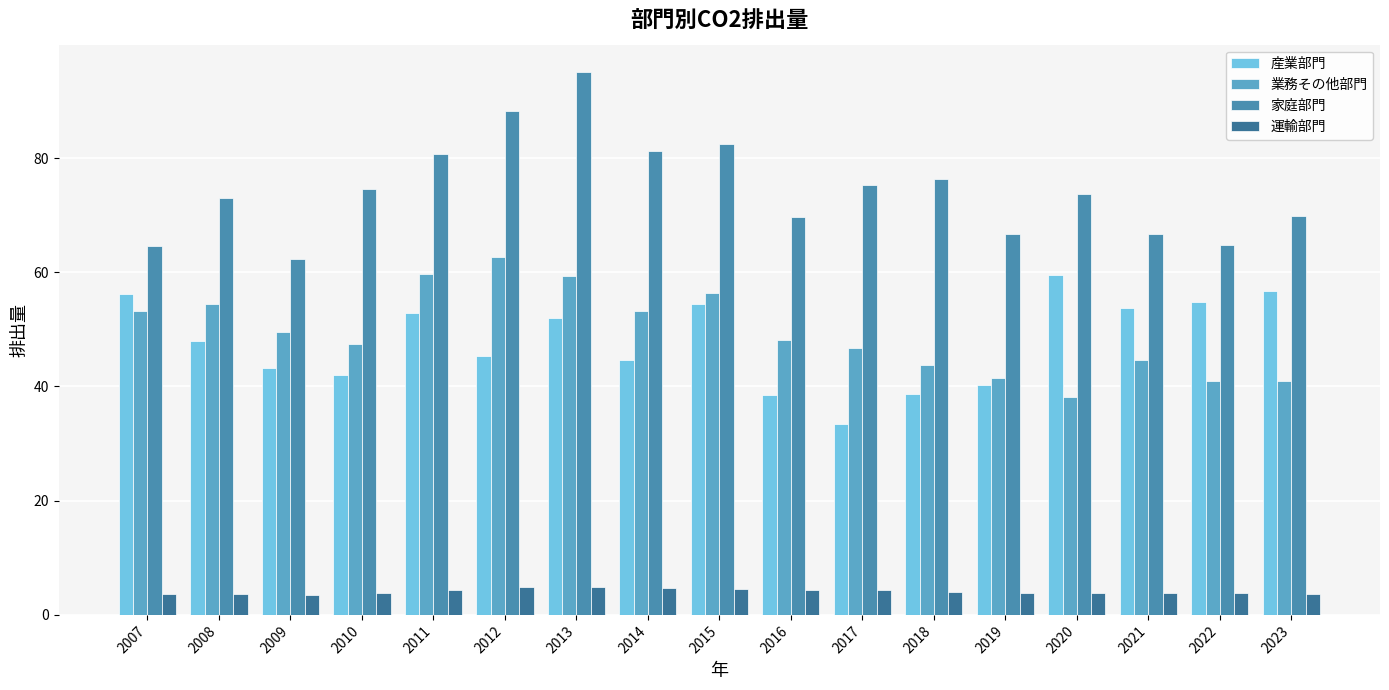

What are all the series names shown in the legend?

産業部門, 業務その他部門, 家庭部門, 運輸部門